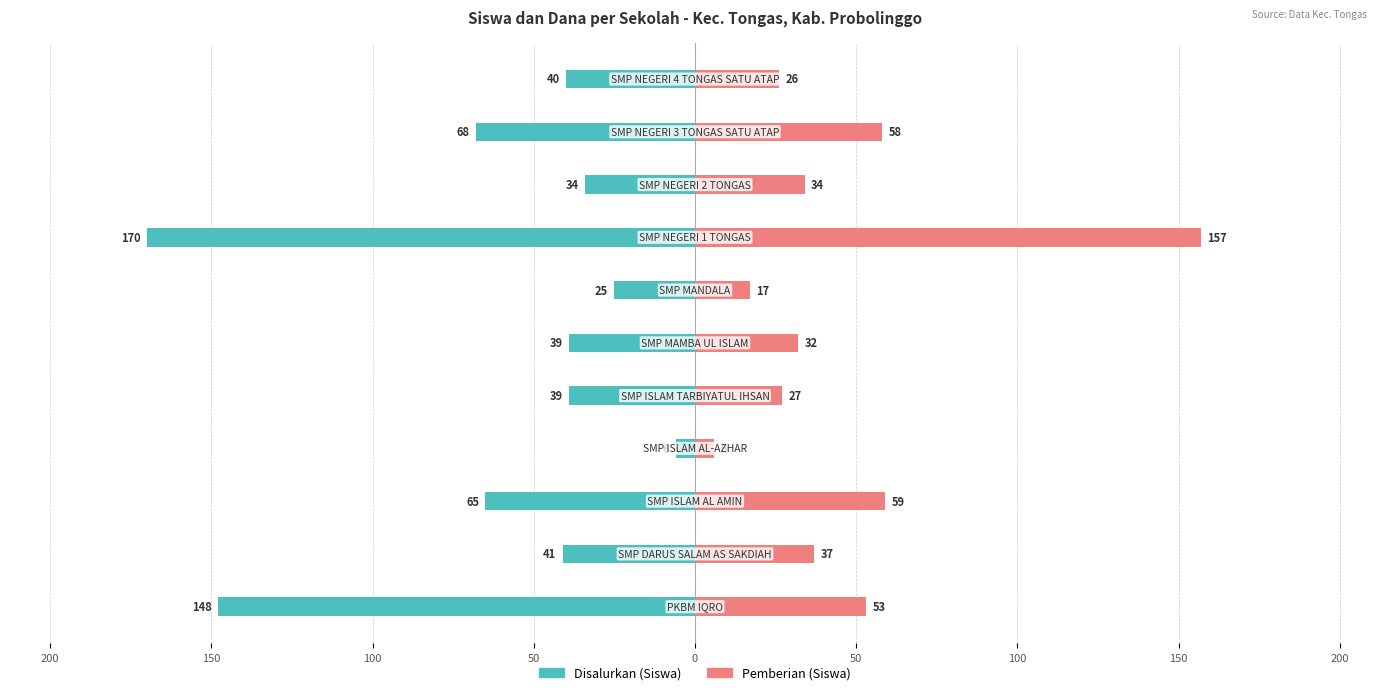

Rank the series at 50 from highest to lowest value.

Pemberian (Siswa), Disalurkan (Siswa)